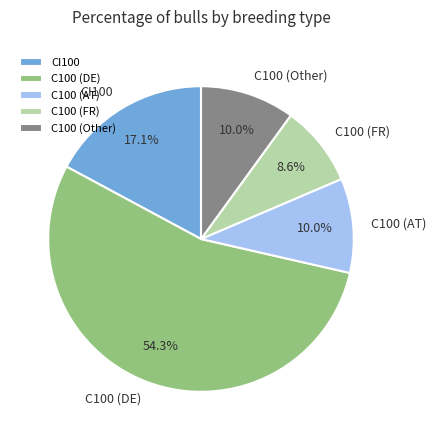

Which slice represents more than half of the pie?

C100 (DE)